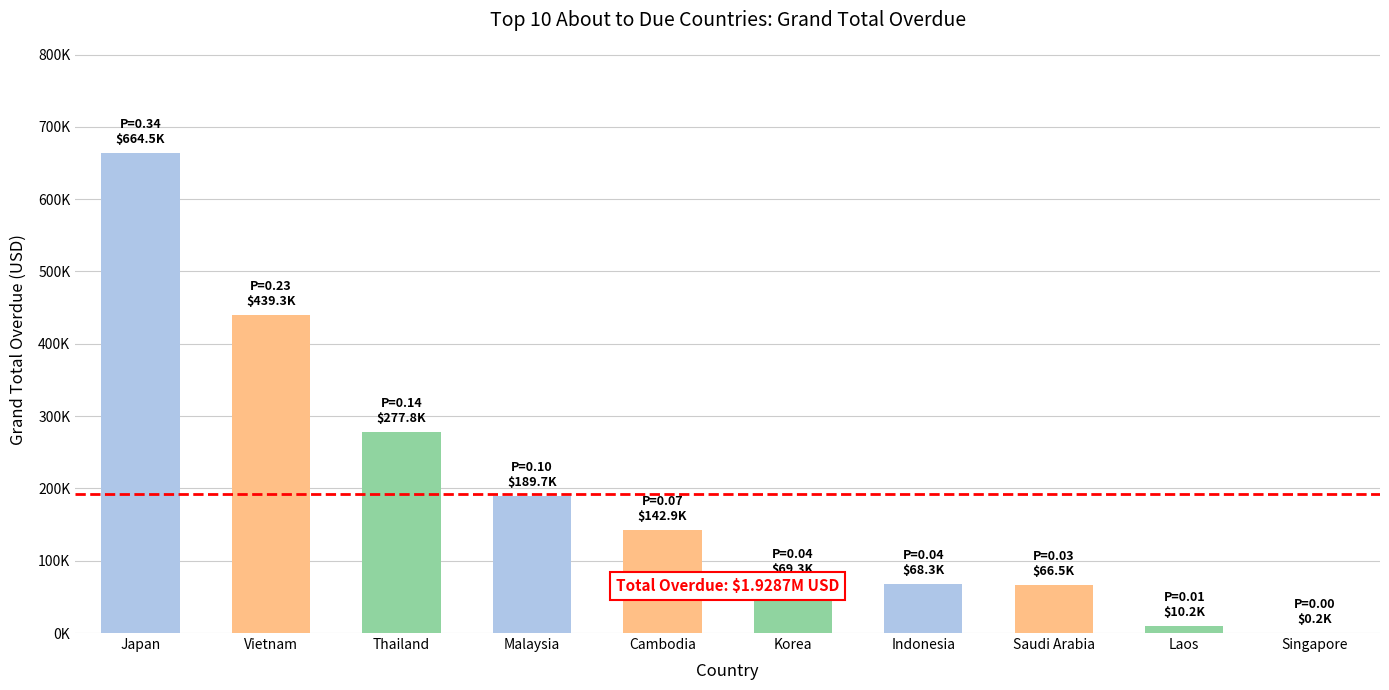

Are the bars grouped side by side (vs. stacked)?

No